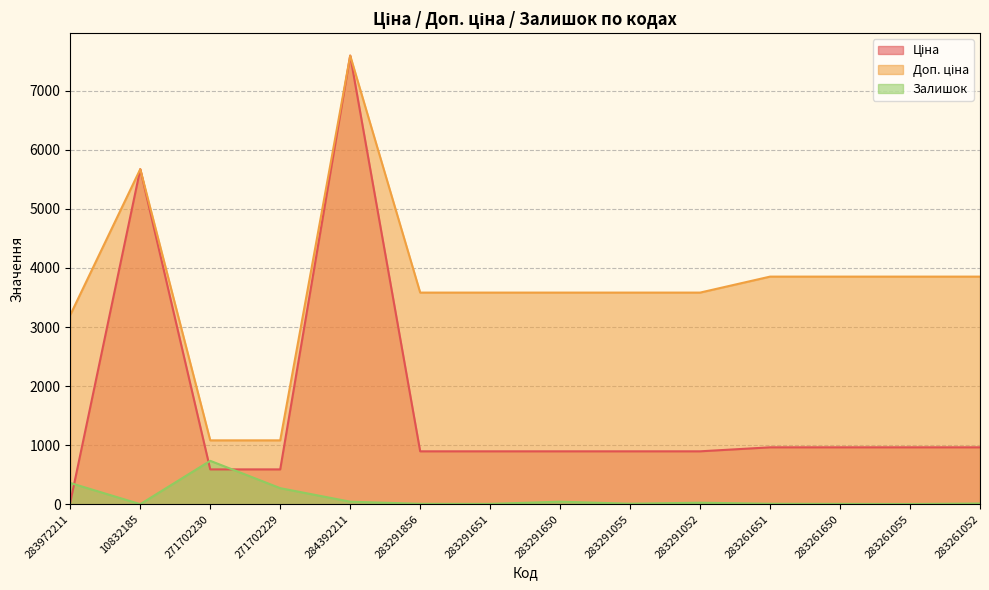

At which category does Ціна reach its first local peak?

10832185